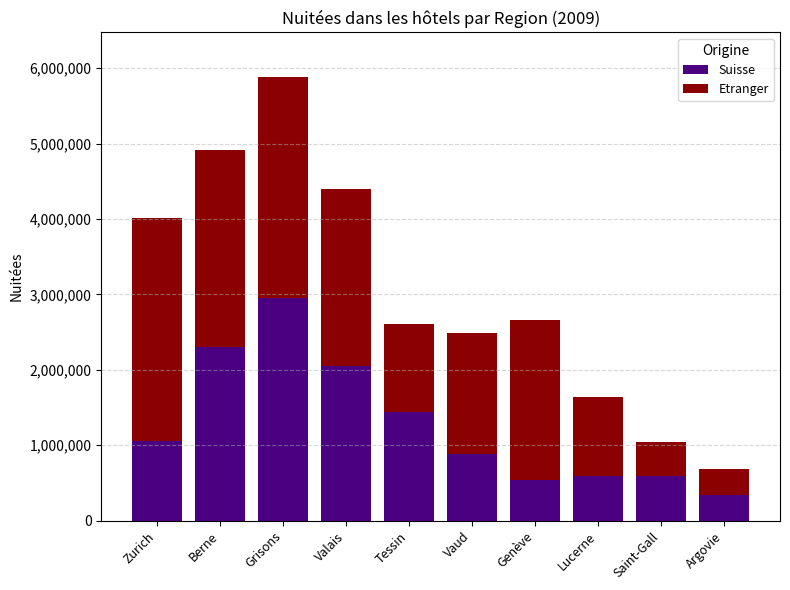

Read the Suisse value at Saint-Gall.

595468